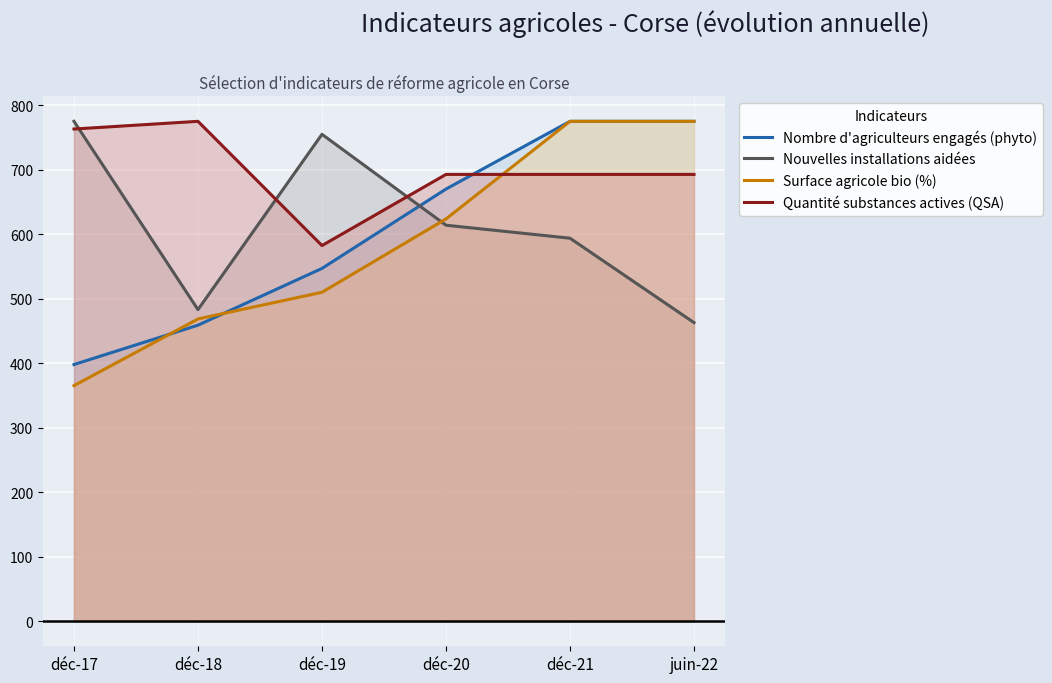

What is the label of the 1st point from the left?

déc-17